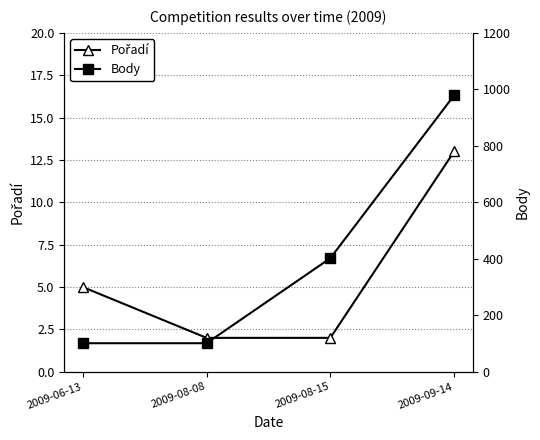

Is it true that Pořadí equals 8 at 2009-06-13?

False